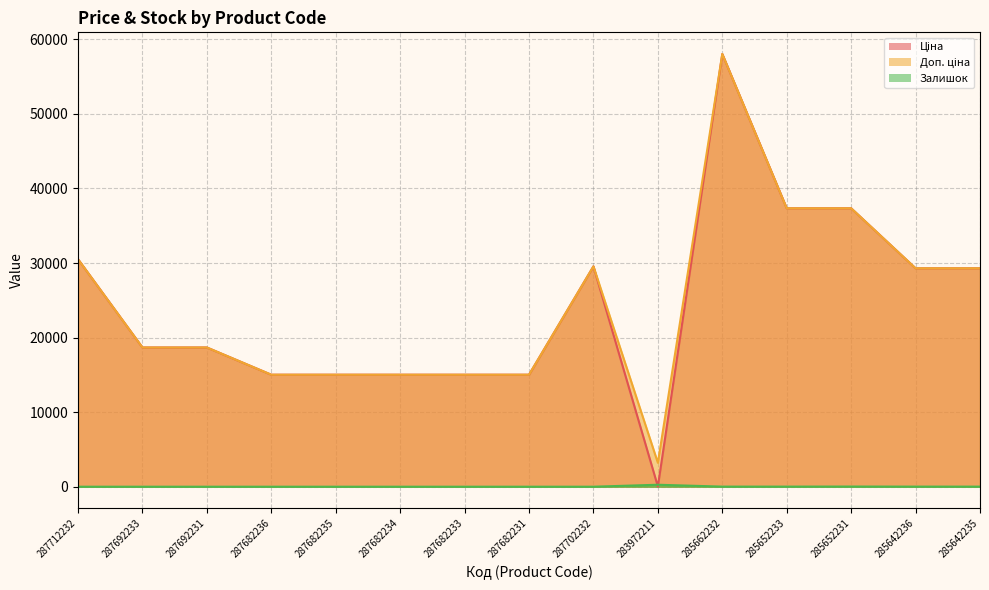

What is the difference between the maximum and minimum values in the Залишок series?

264.0